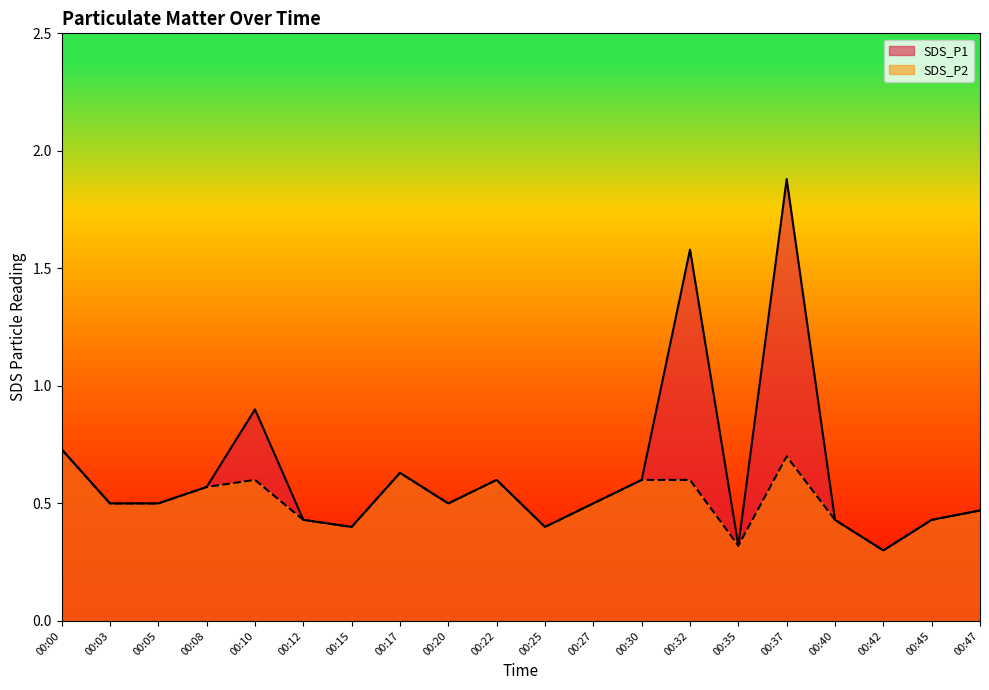

True or false: SDS_P2 and SDS_P1 intersect in this chart.

False